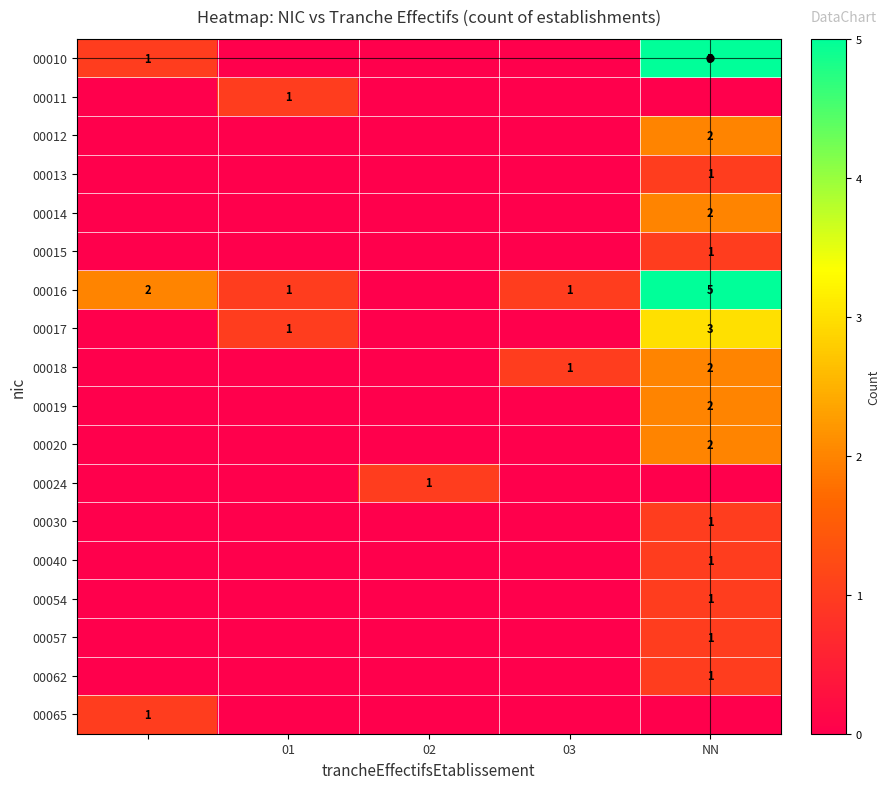

Is it true that 00014 equals 1 at NN?

False